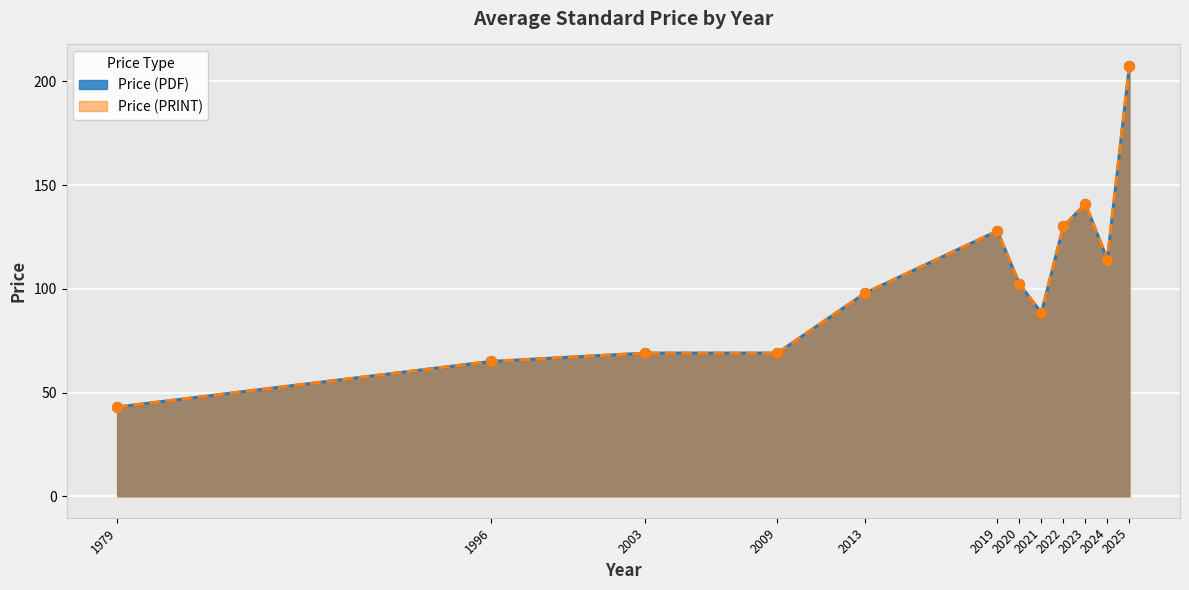

Which series contains the lowest Y value?

Price (PDF)